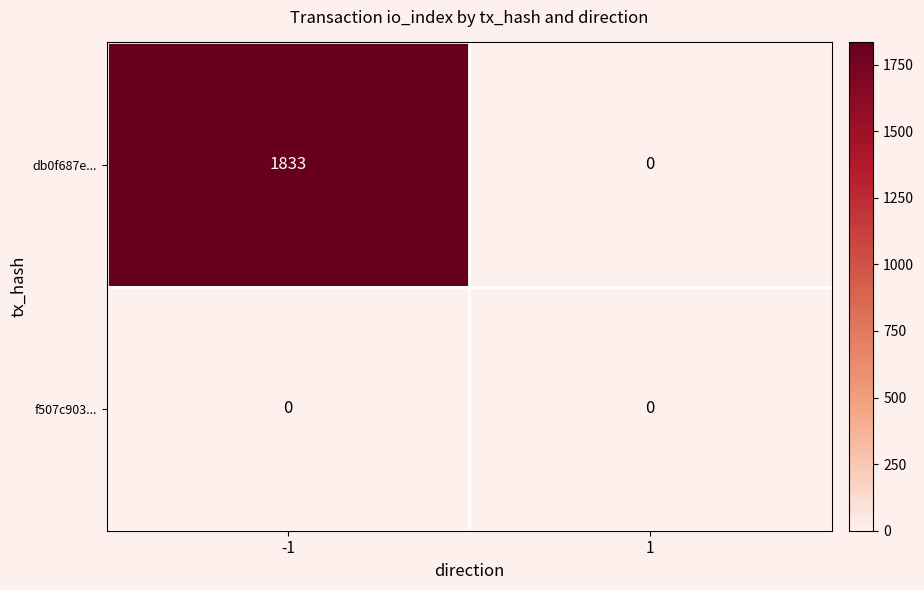

The db0f687e... series shows 0 at 1. True or false?

True